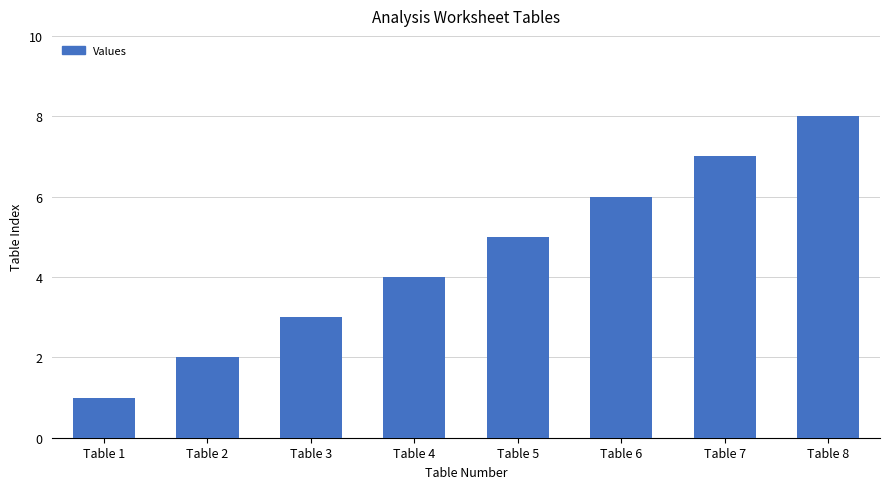

How many data points does each series have?

8